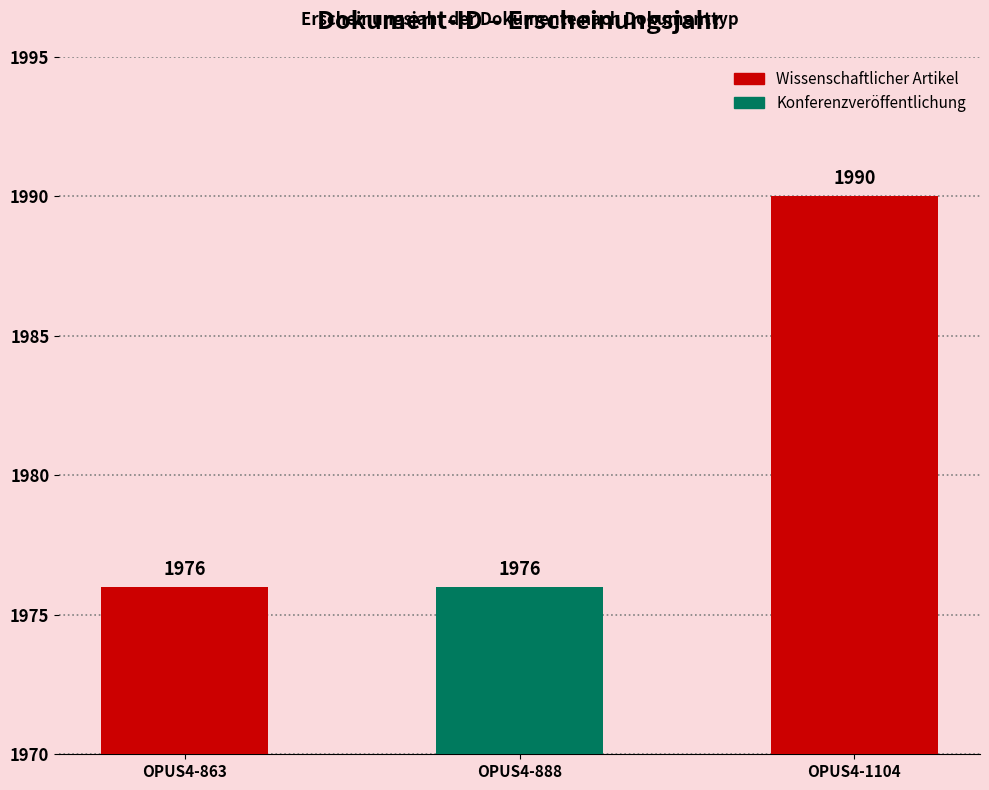

How many bars are there in total?

3